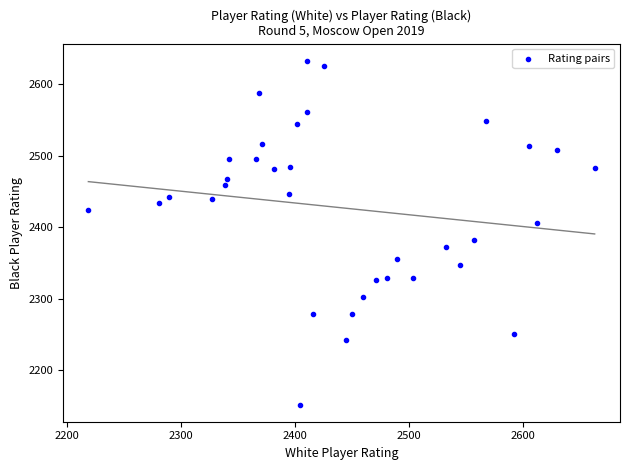

What is the range of X values (max minus min)?

444